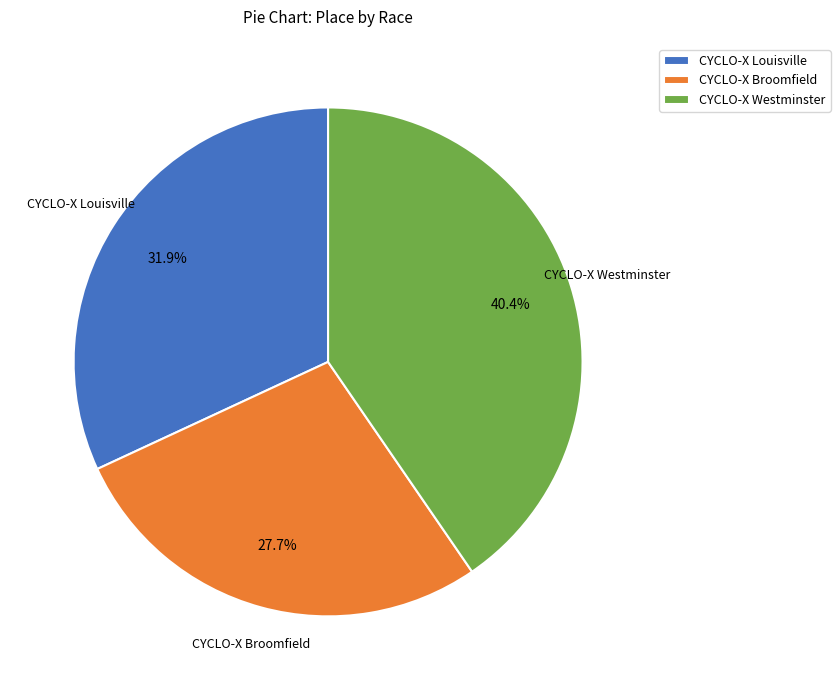

Combined, what portion of the pie is CYCLO-X Westminster and CYCLO-X Louisville?

72.3%